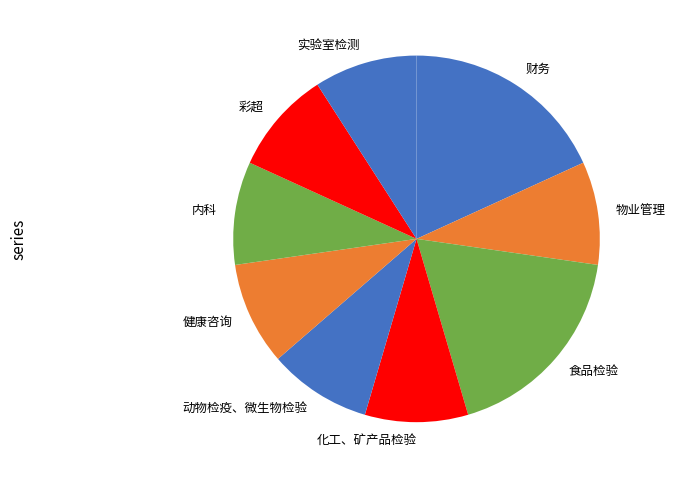

Is the sum of 食品检验 and 彩超 greater than half?

No